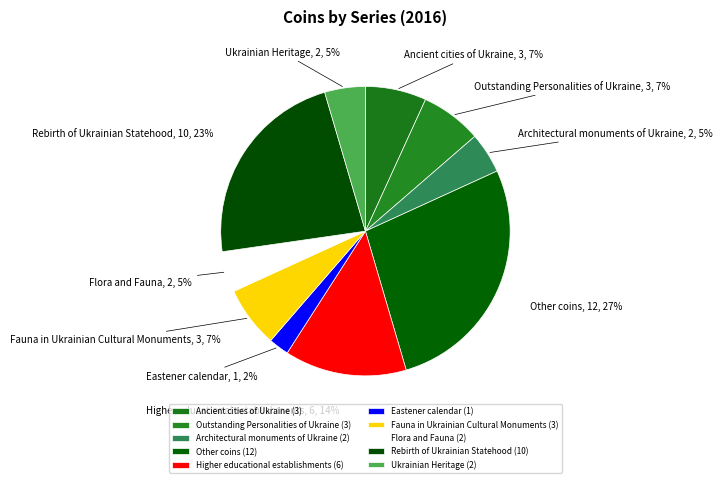

Is there any slice that represents more than half of the pie?

No